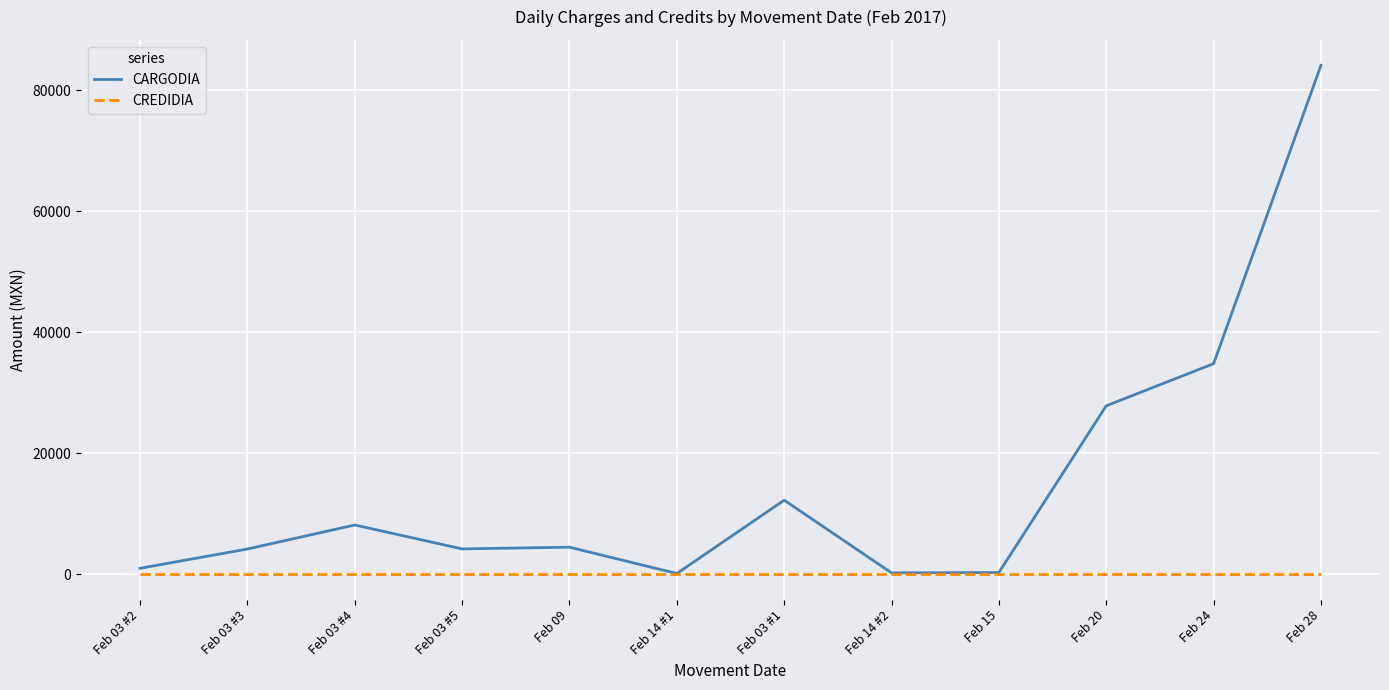

Where is CARGODIA nearest to the value 42112?

Feb 24